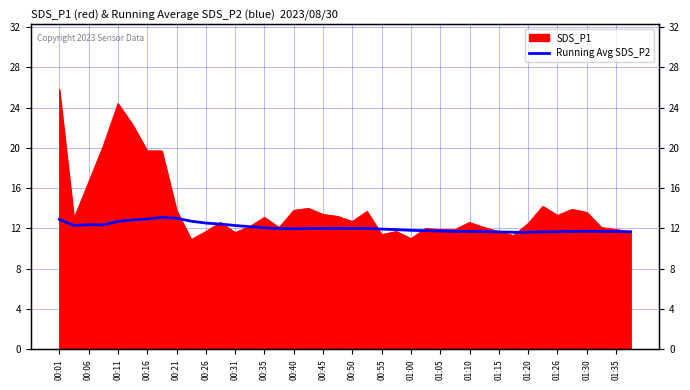

Does the chart have visible grid lines?

Yes